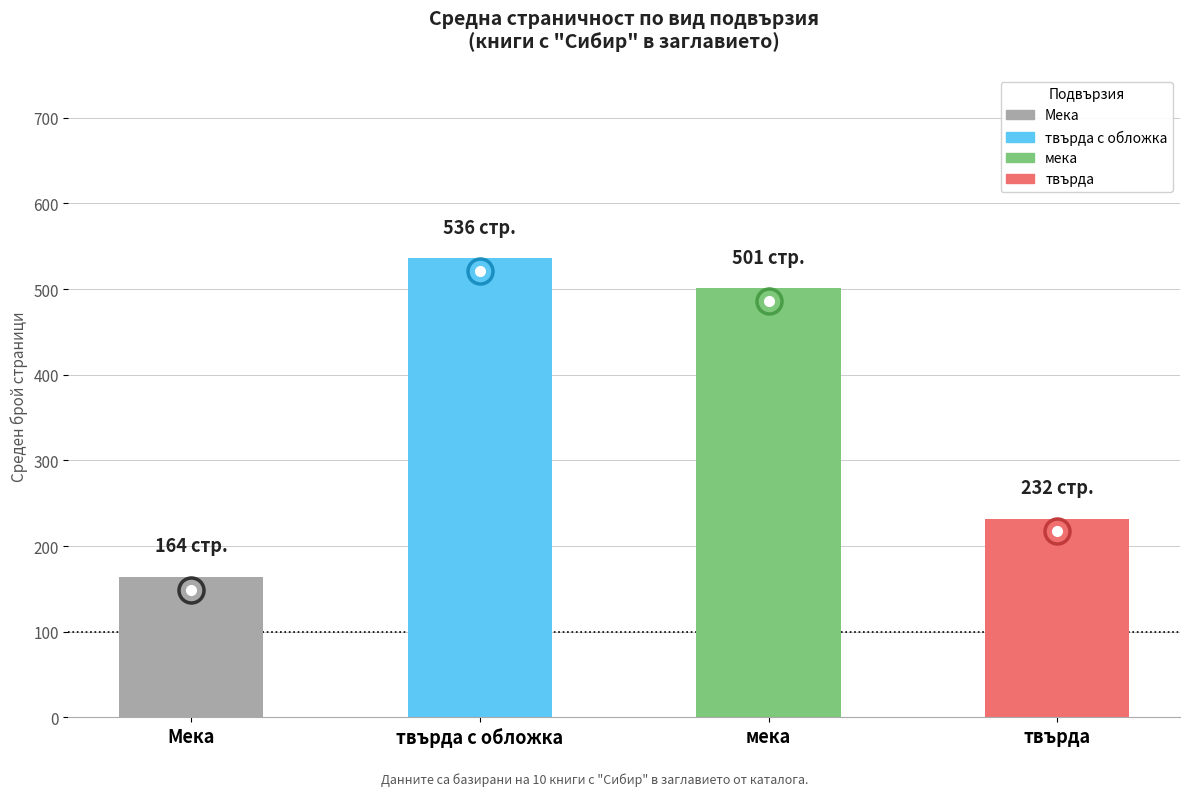

How many bars are there in total?

4